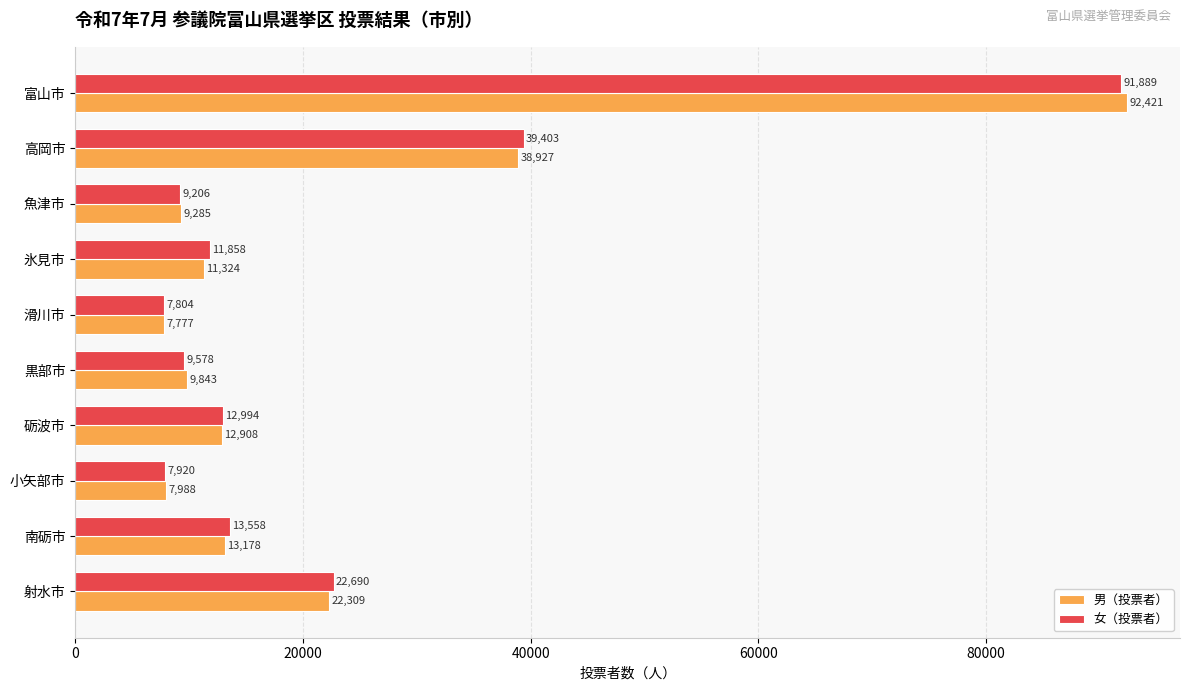

How many distinct data groups are displayed?

2